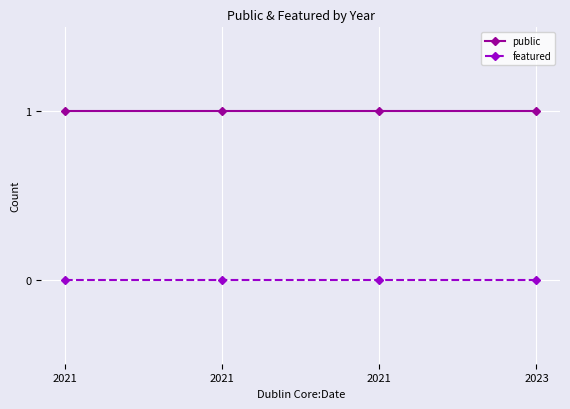

What is the value of the public point at the 2nd from the left?

1